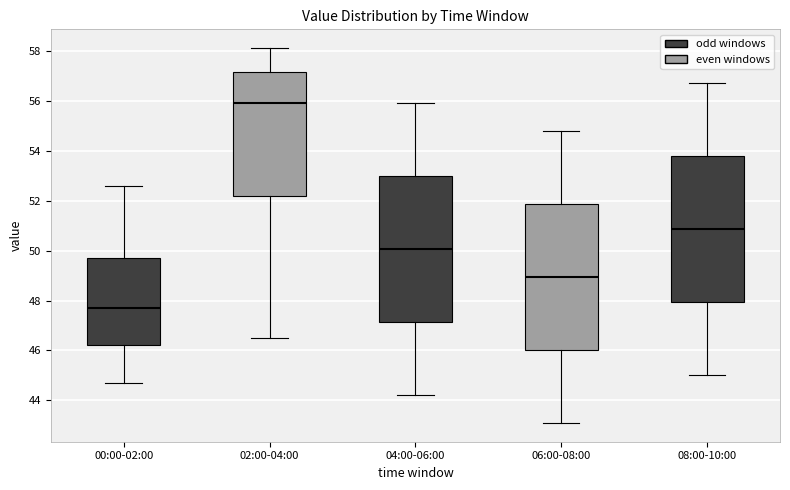

Where does the upper whisker of the box for 08:00-10:00 end on the y-axis? The values are not printed on the chart, so give them approximately, as read against the axis.

56.8